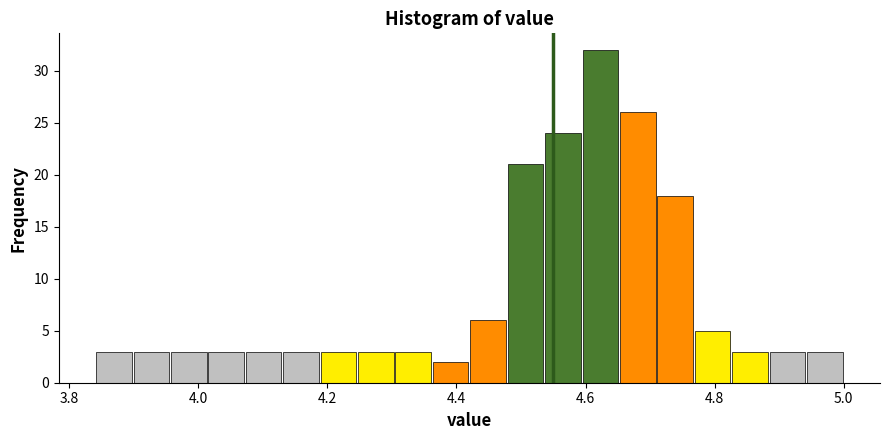

Read against the x-axis, roughly where is the centre of the tallest bar?

4.62